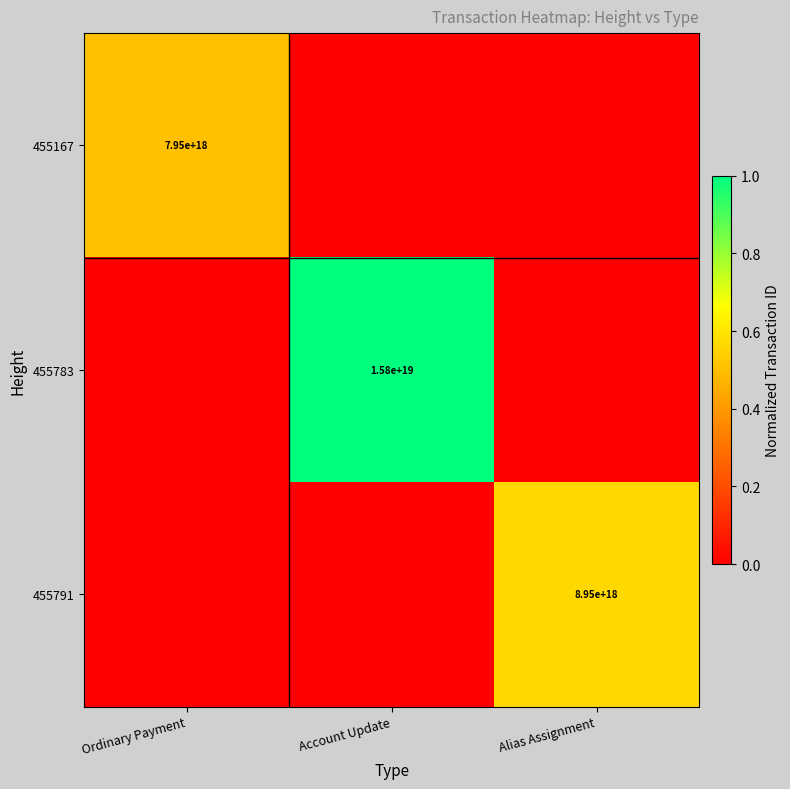

What is the difference between the highest and lowest values at Alias Assignment?

0.6